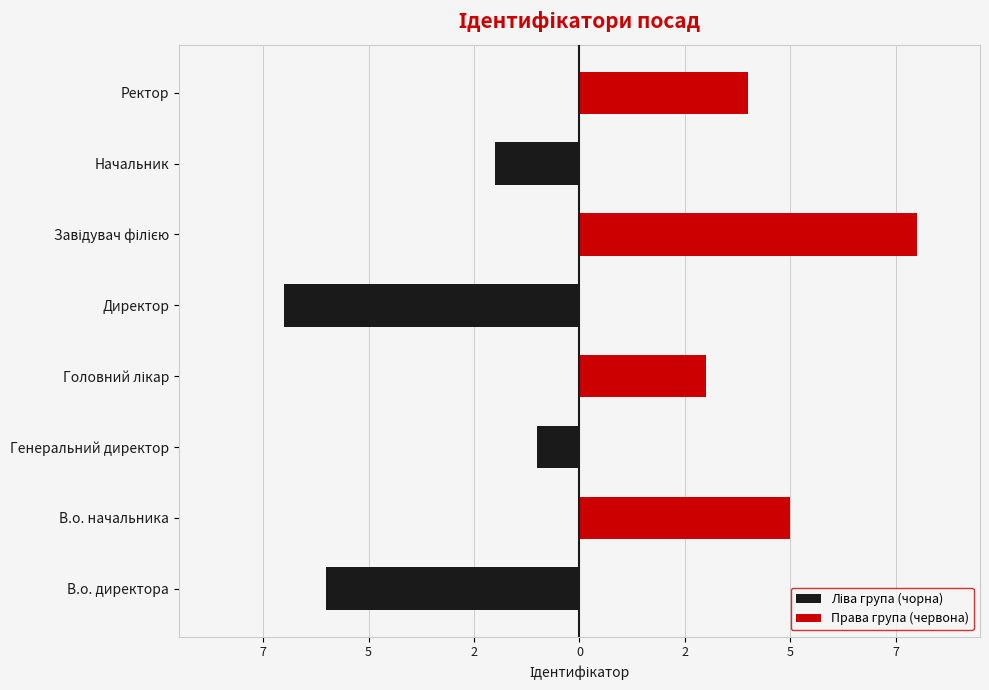

Rank the series by their maximum value, from highest to lowest.

Права група (червона), Ліва група (чорна)